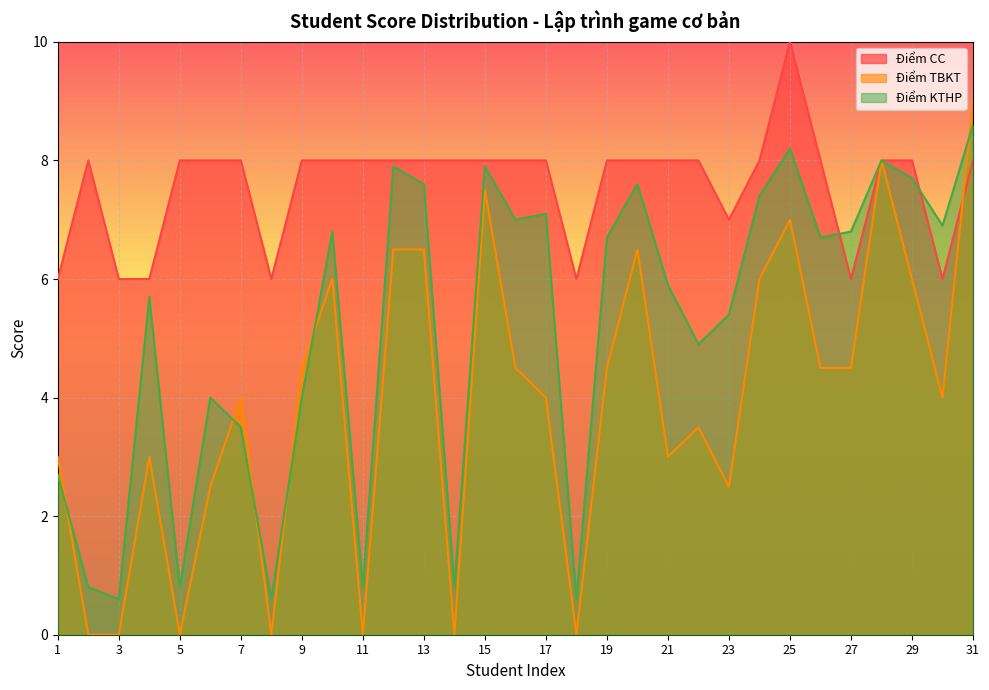

Reading left to right, list all the values displayed in this chart.

Điểm CC: 6.0	8.0	6.0	6.0	8.0	8.0	8.0	6.0	8.0	8.0	8.0	8.0	8.0	8.0	8.0	8.0	8.0	6.0	8.0	8.0	8.0	8.0	7.0	8.0	10.0	8.0	6.0	8.0	8.0	6.0	8.0
Điểm TBKT: 3.0	0.0	0.0	3.0	0.0	2.5	4.0	0.0	4.5	6.0	0.0	6.5	6.5	0.0	7.5	4.5	4.0	0.0	4.5	6.5	3.0	3.5	2.5	6.0	7.0	4.5	4.5	8.0	6.0	4.0	9.0
Điểm KTHP: 2.7	0.8	0.6	5.7	0.8	4.0	3.5	0.6	4.0	6.8	0.8	7.9	7.6	0.8	7.9	7.0	7.1	0.6	6.7	7.6	5.9	4.9	5.4	7.4	8.2	6.7	6.8	8.0	7.7	6.9	8.6